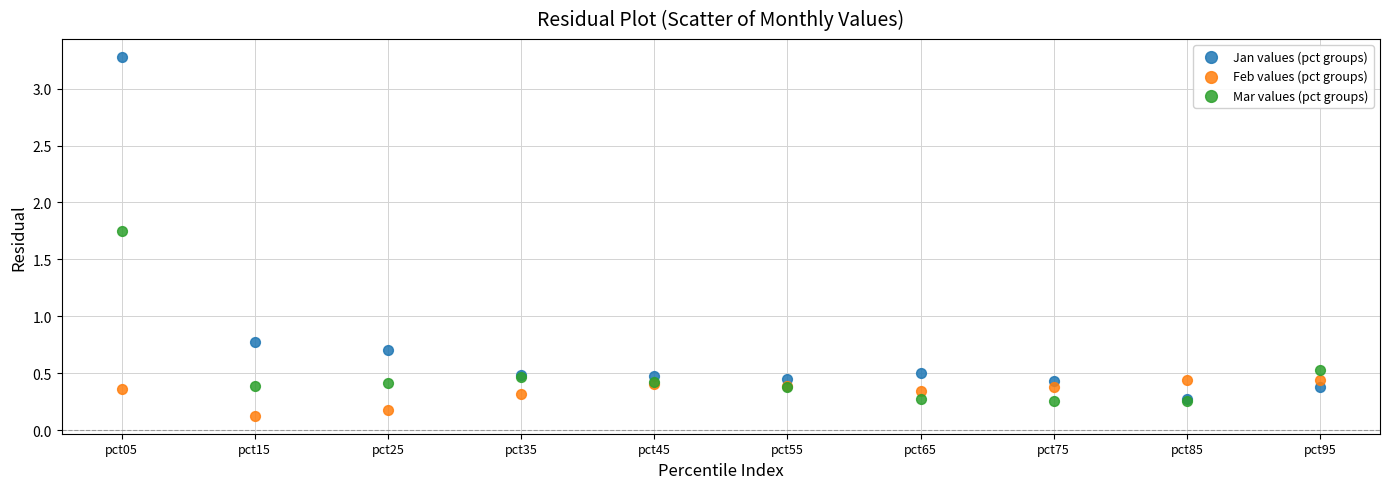

Which series has the widest spread of Y values?

Jan values (pct groups)